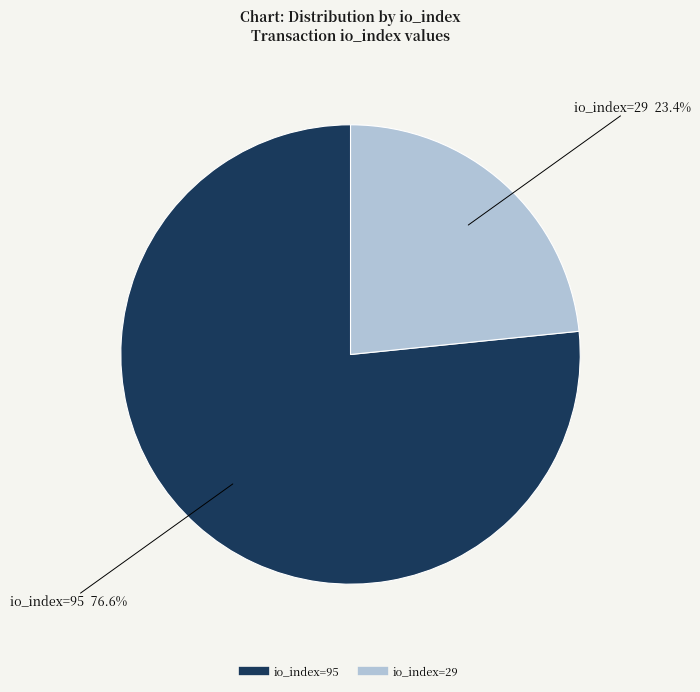

Is there any slice that represents more than half of the pie?

Yes